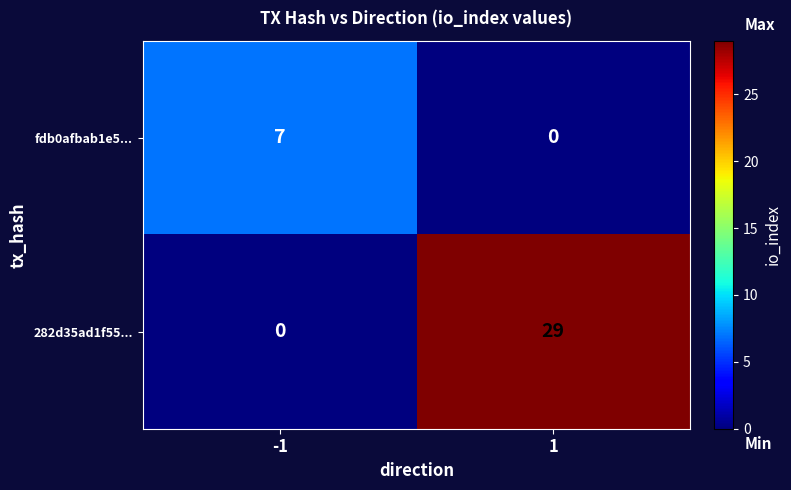

Rank the series by their maximum value, from highest to lowest.

282d35ad1f55..., fdb0afbab1e5...